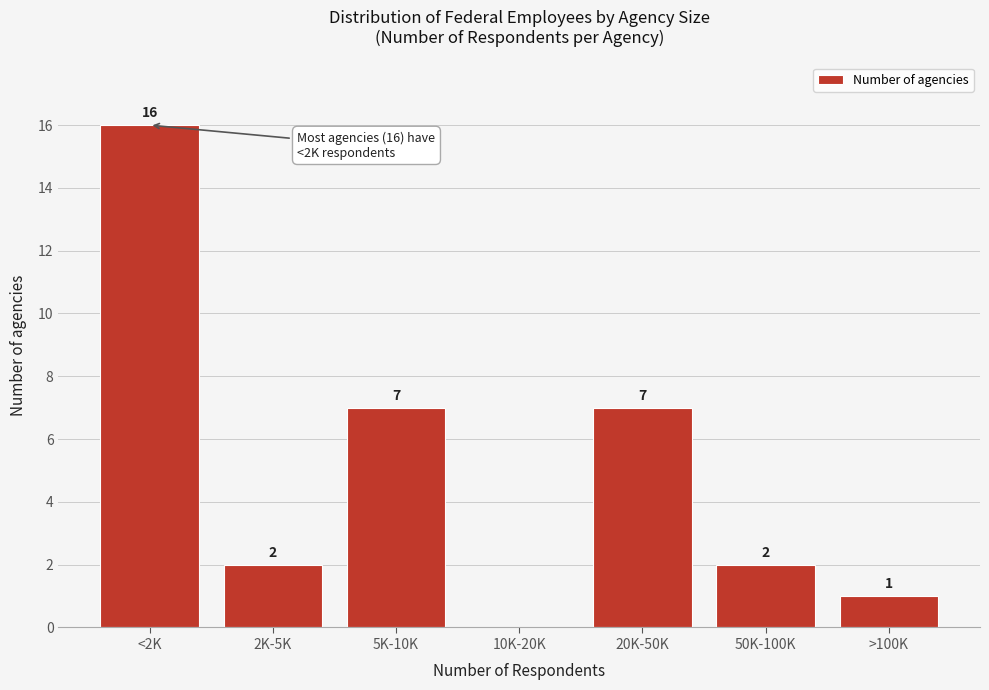

Reading right to left, list all the values displayed in this chart.

>100K=1	50K-100K=2	20K-50K=7	10K-20K=0	5K-10K=7	2K-5K=2	<2K=16